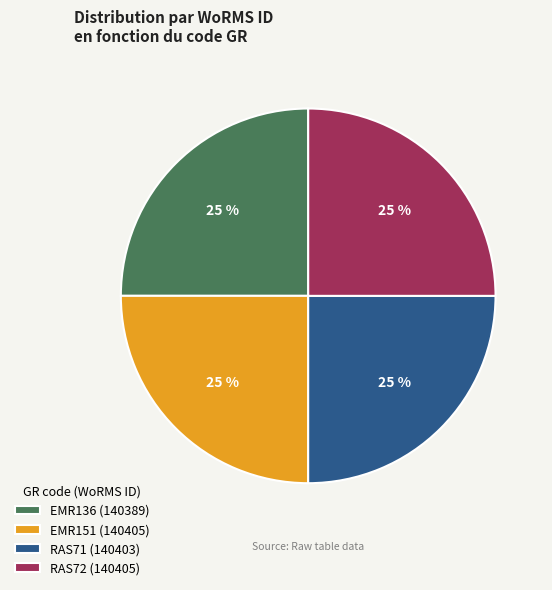

To the nearest percent, what percentage of the pie is RAS71?

25%